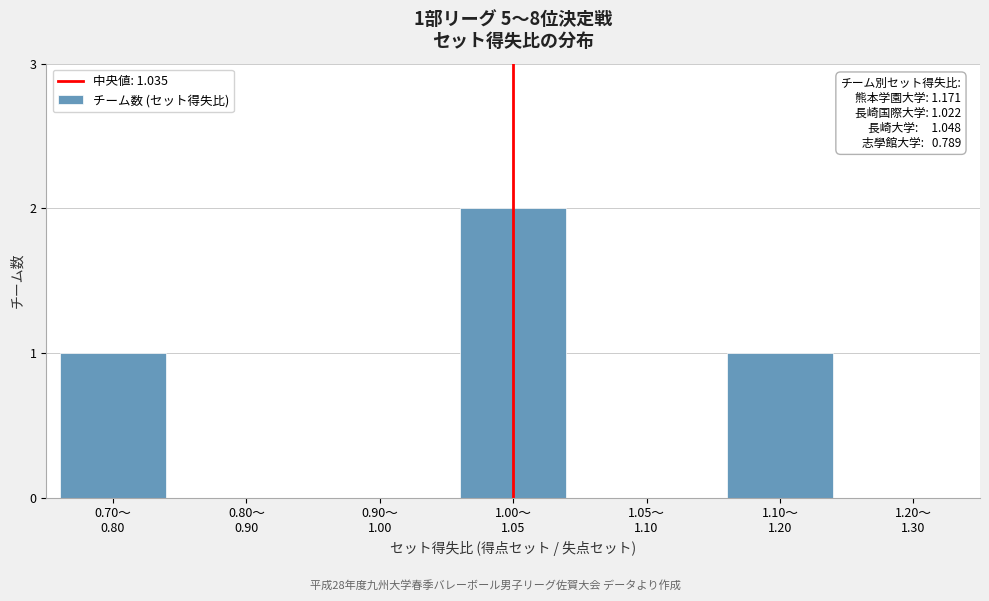

What is the sum of all values?

4